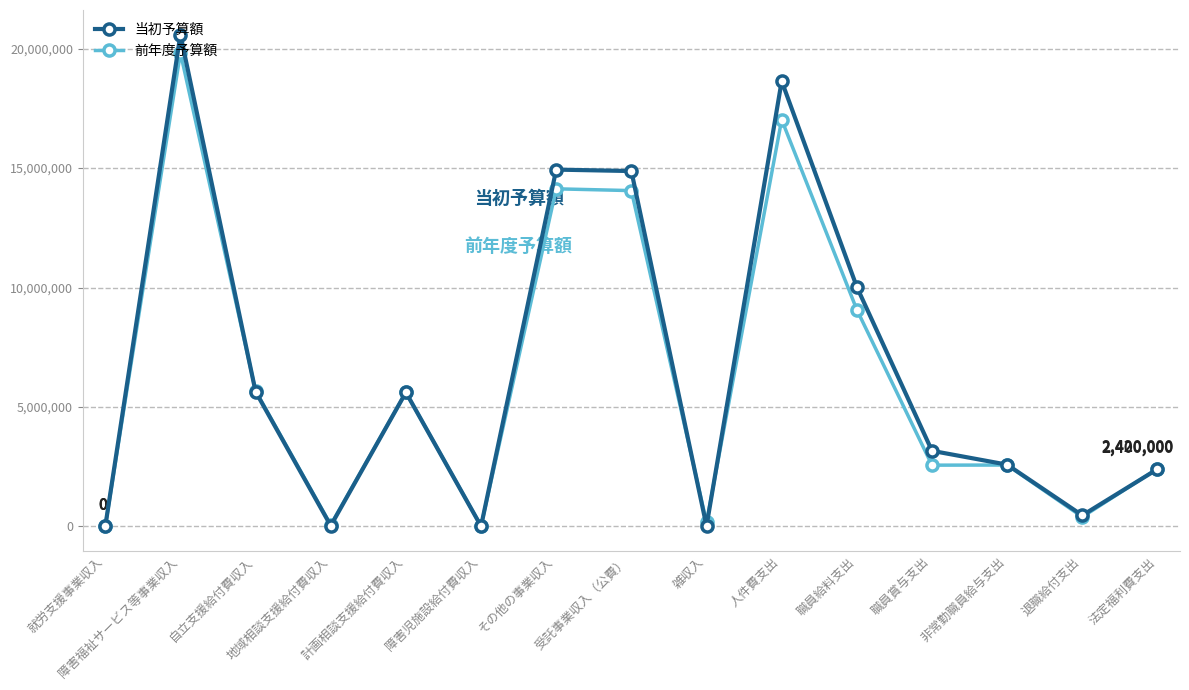

Which series has the largest total across all categories?

当初予算額